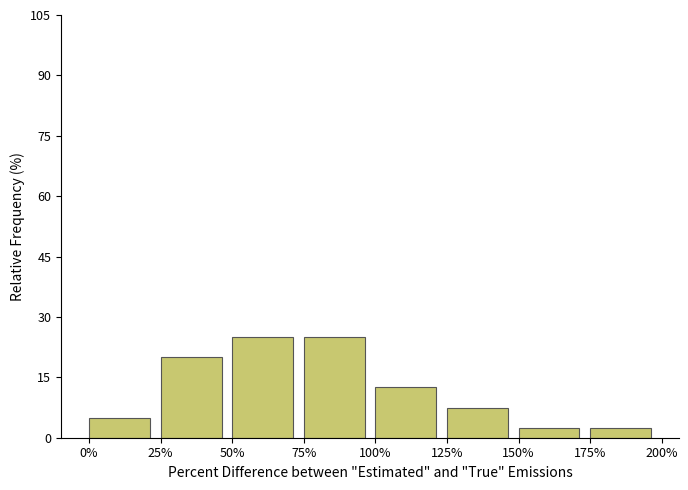

Reading left to right, transcribe all the data shown in this chart.

0%=5.0	25%=20.0	50%=25.0	75%=25.0	100%=12.5	125%=7.5	150%=2.5	175%=2.5